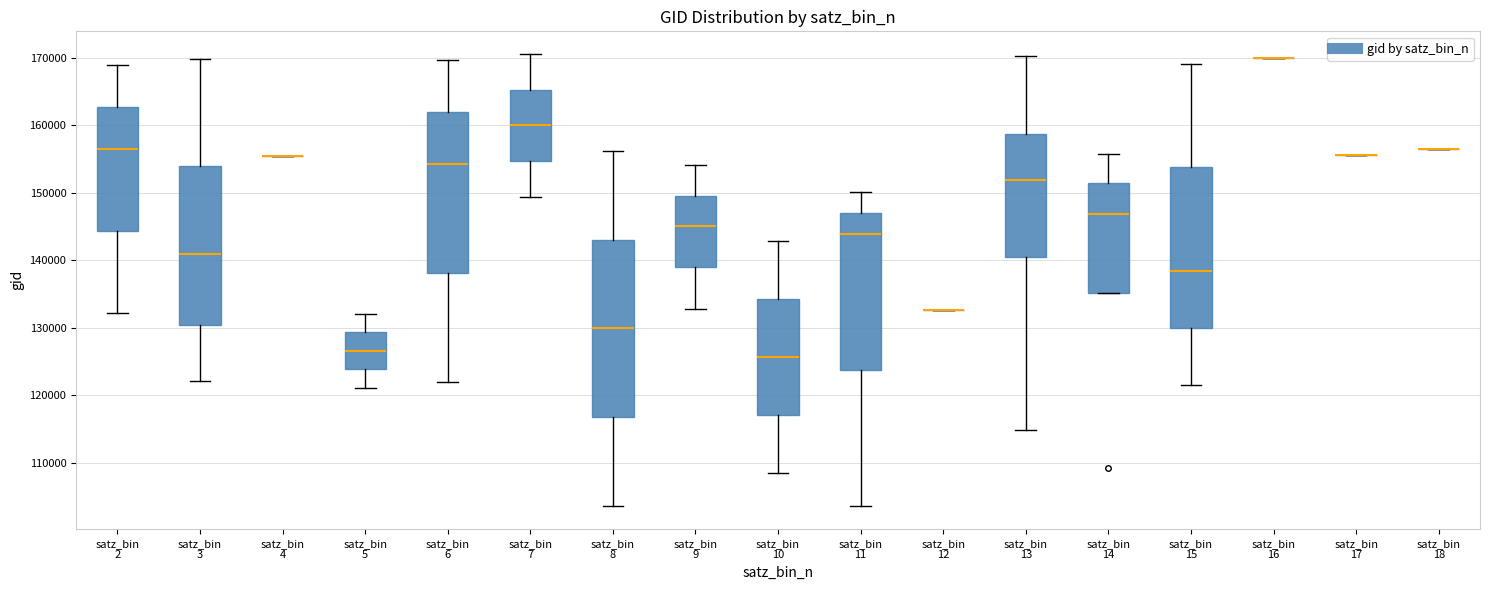

Comparing the boxes themselves (not the whiskers), which one is the tallest?

satz_bin 8